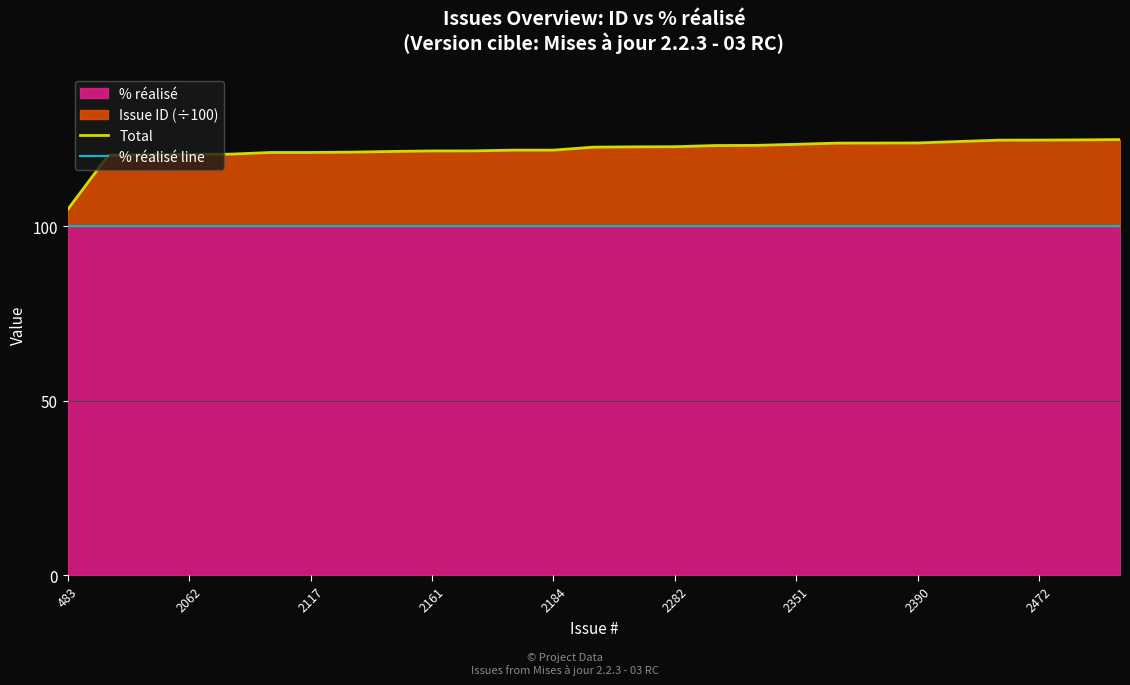

What is the difference between the Total values at 9 and 17?

1.6